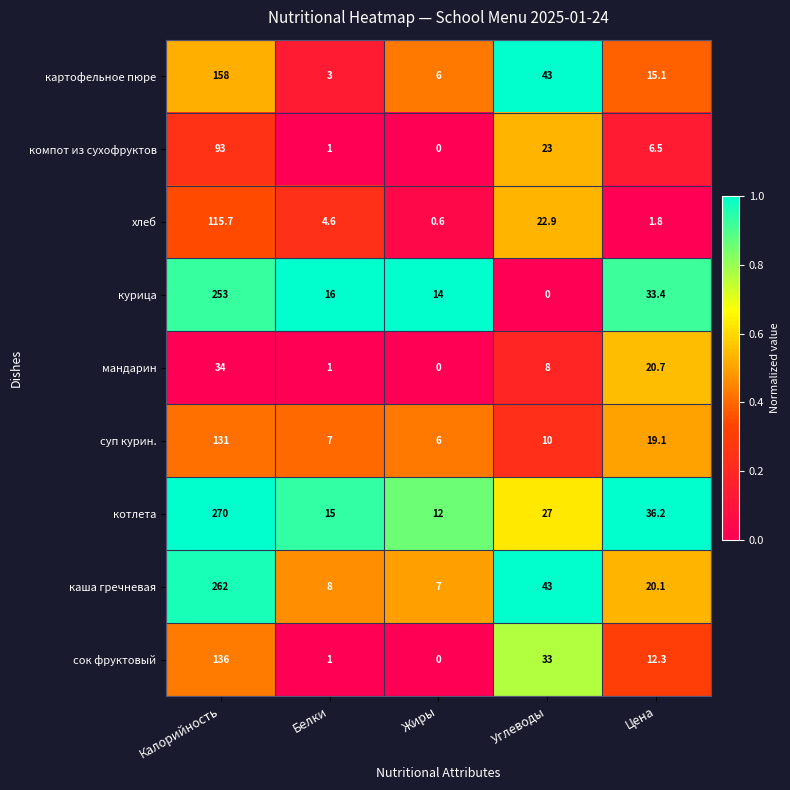

What is the sum of all мандарин values?

63.7